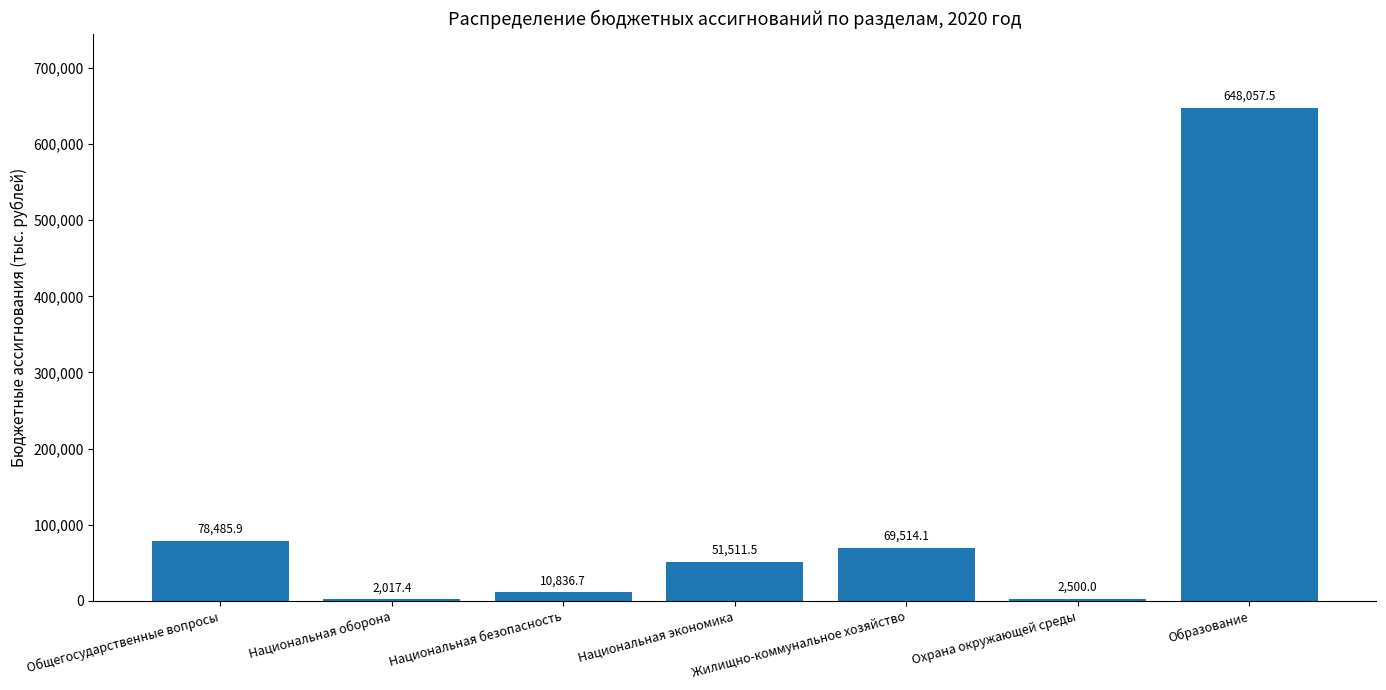

True or false: the data shows 21562.2 at Жилищно-коммунальное хозяйство.

False